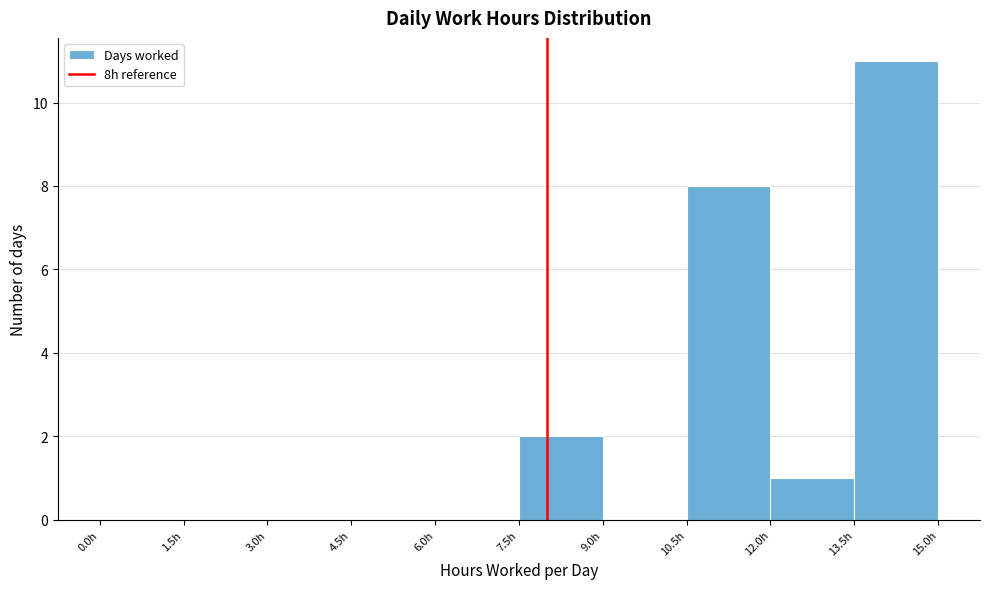

Reading left to right, transcribe this chart: for each bar, give the range it covers on the x-axis and its height. Neither the bar edges nor the heights are printed on the chart, so give them approximately, as read against the axes.

0.0 to 1.5: 0
1.5 to 3.0: 0
3.0 to 4.5: 0
4.5 to 6.0: 0
6.0 to 7.5: 0
7.5 to 9.0: 2
9.0 to 10.5: 0
10.5 to 12.0: 8
12.0 to 13.5: 1
13.5 to 15.0: 11